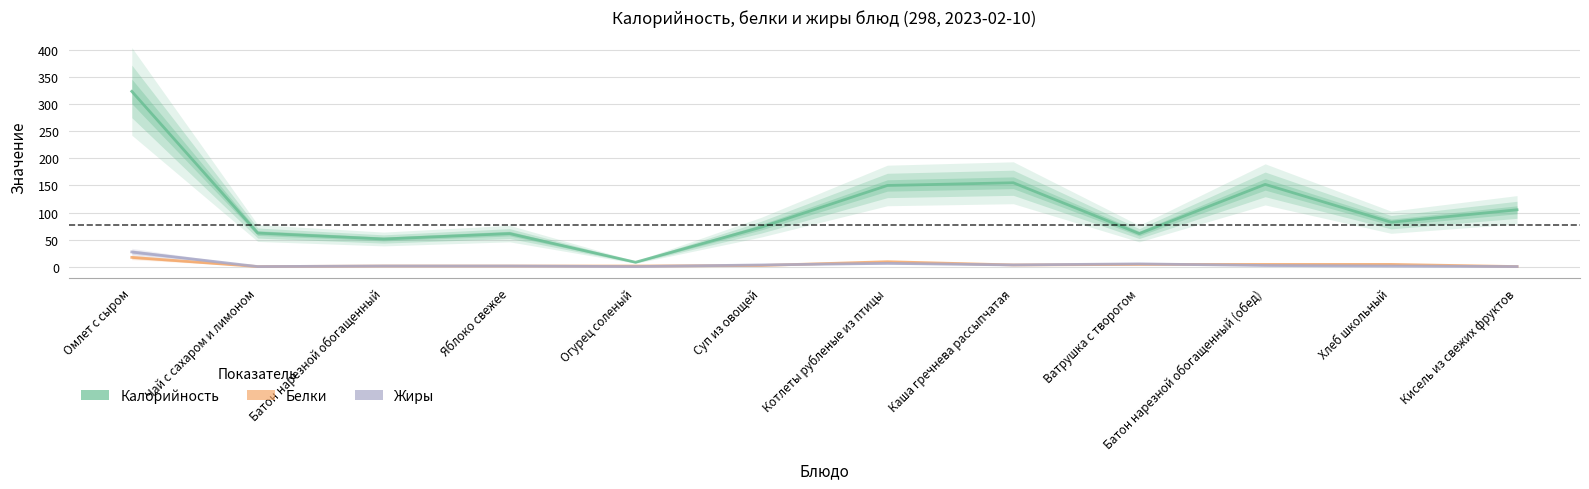

At which category is the sum across all series the highest?

Омлет с сыром